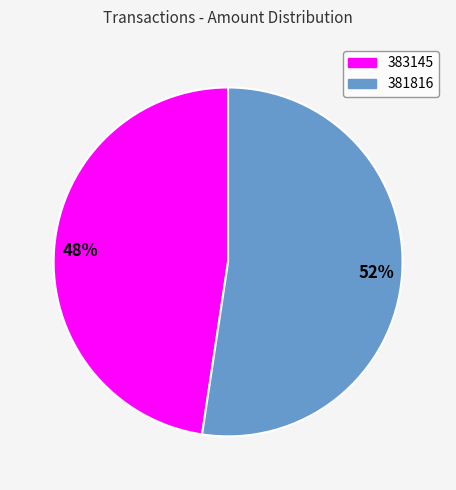

Is the sum of 383145 and 381816 greater than half?

Yes